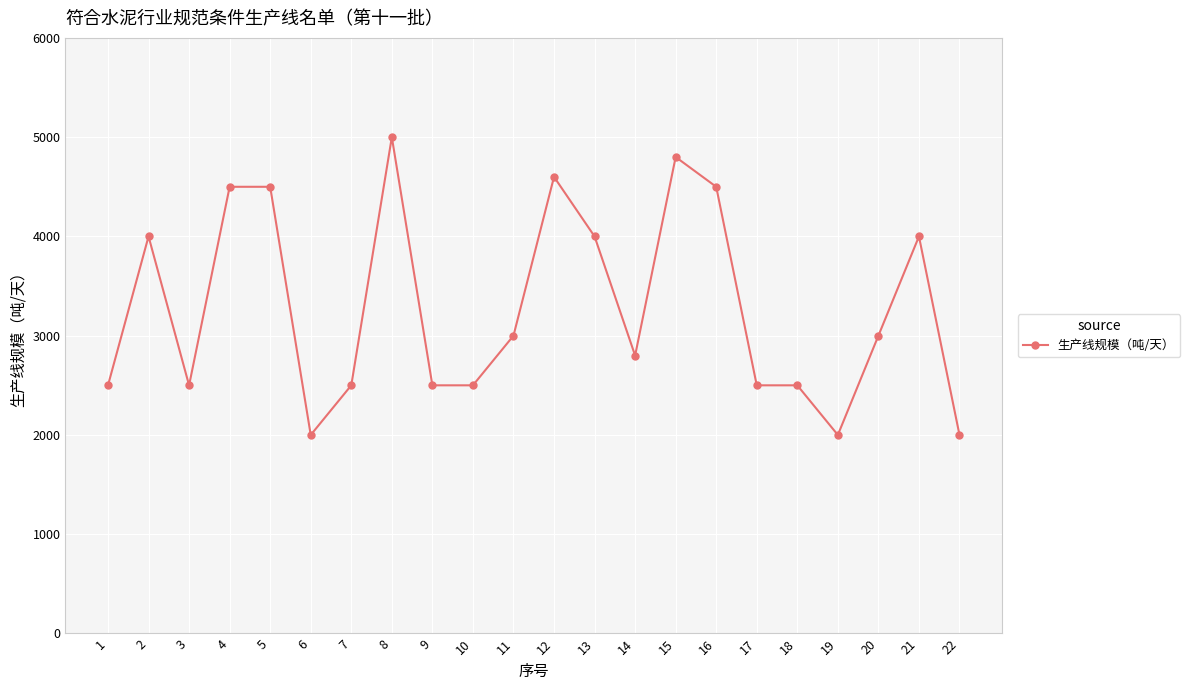

What is the smallest value displayed?

2000